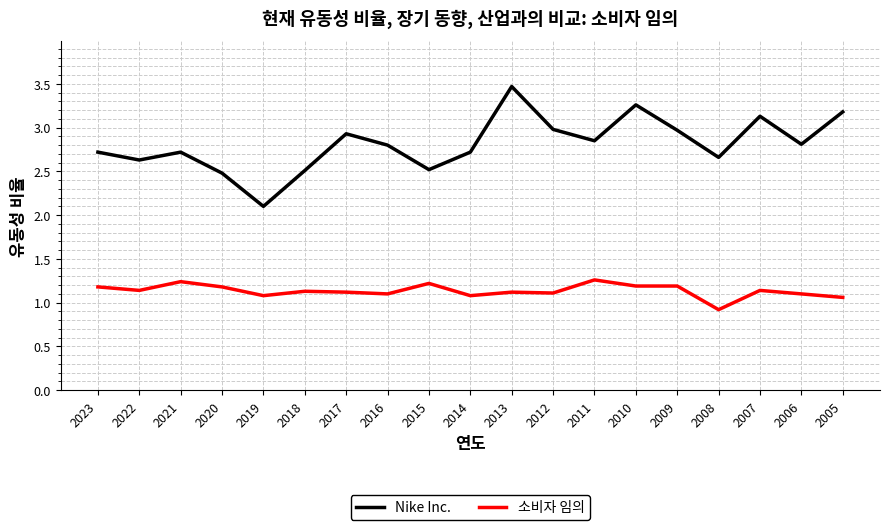

At 2022, list the series in order from smallest to largest.

소비자 임의, Nike Inc.